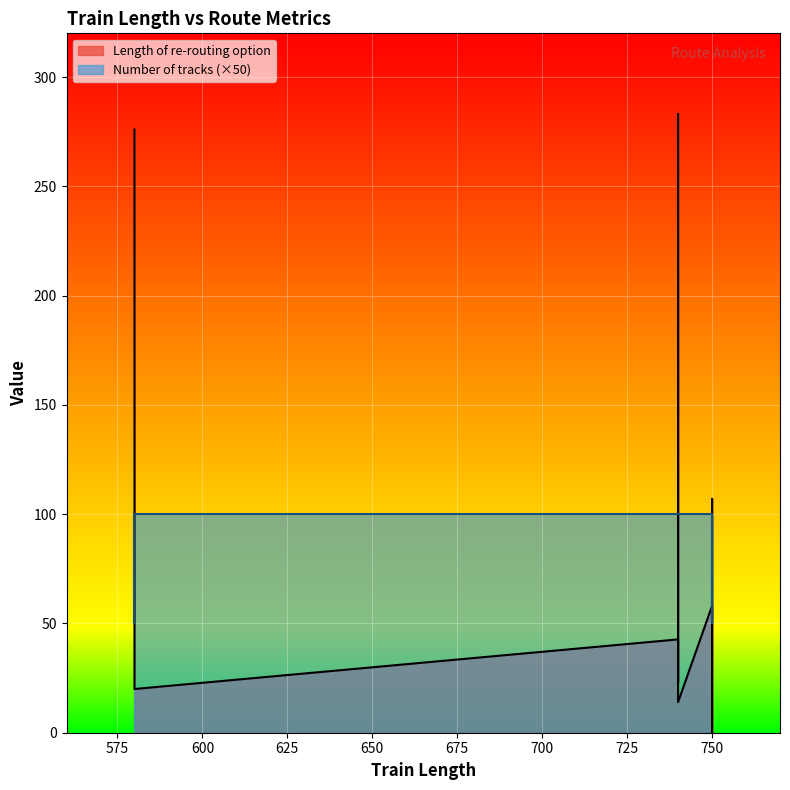

The value of Number of tracks at 580 is 1.3. True or false?

False